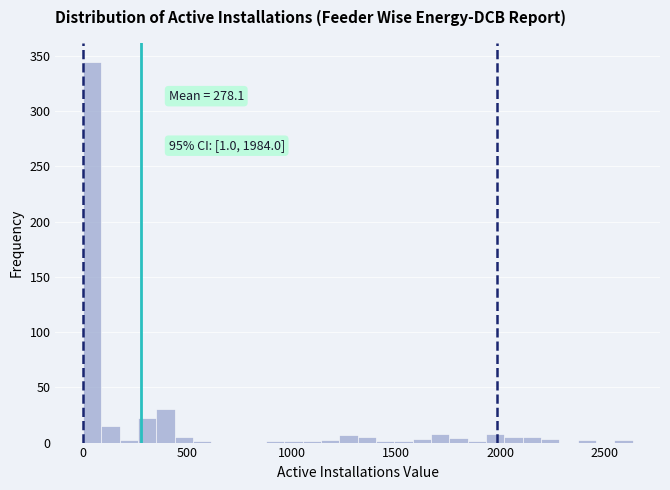

Around what value on the x-axis is the tallest bar? Give the approximate position of its centre, as read against the axis.

50